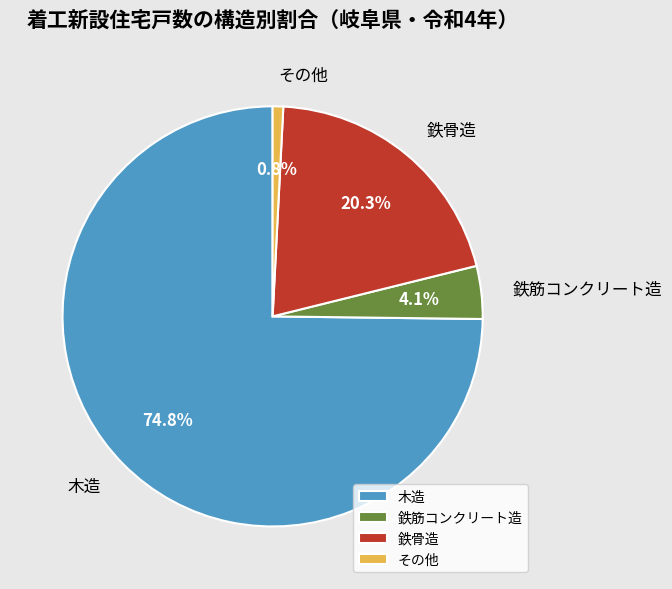

True or false: その他 accounts for 1% of the total.

True